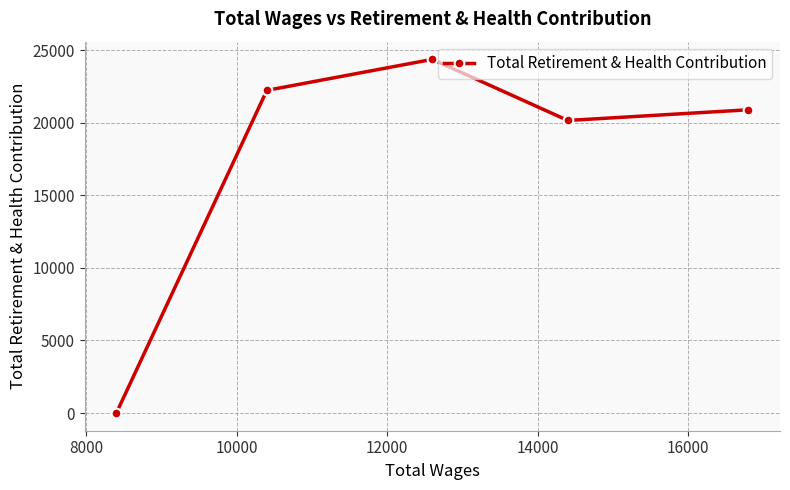

What is the sum of all values?

87660